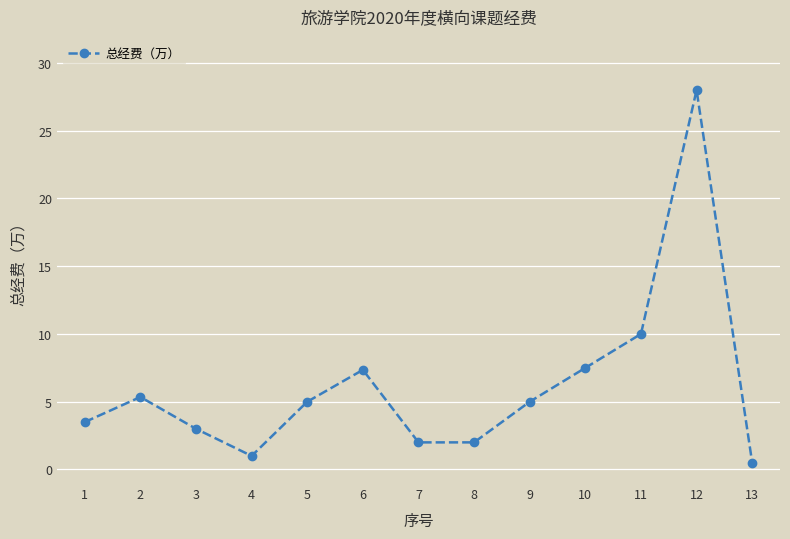

Where is the data nearest to the value 14?

11